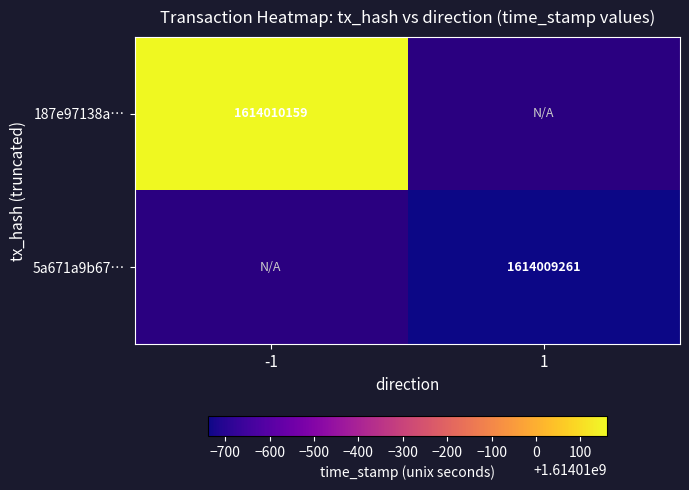

Which series has the largest range (max minus min)?

187e97138a142881fa66bacb1f3483b7ebb2f50